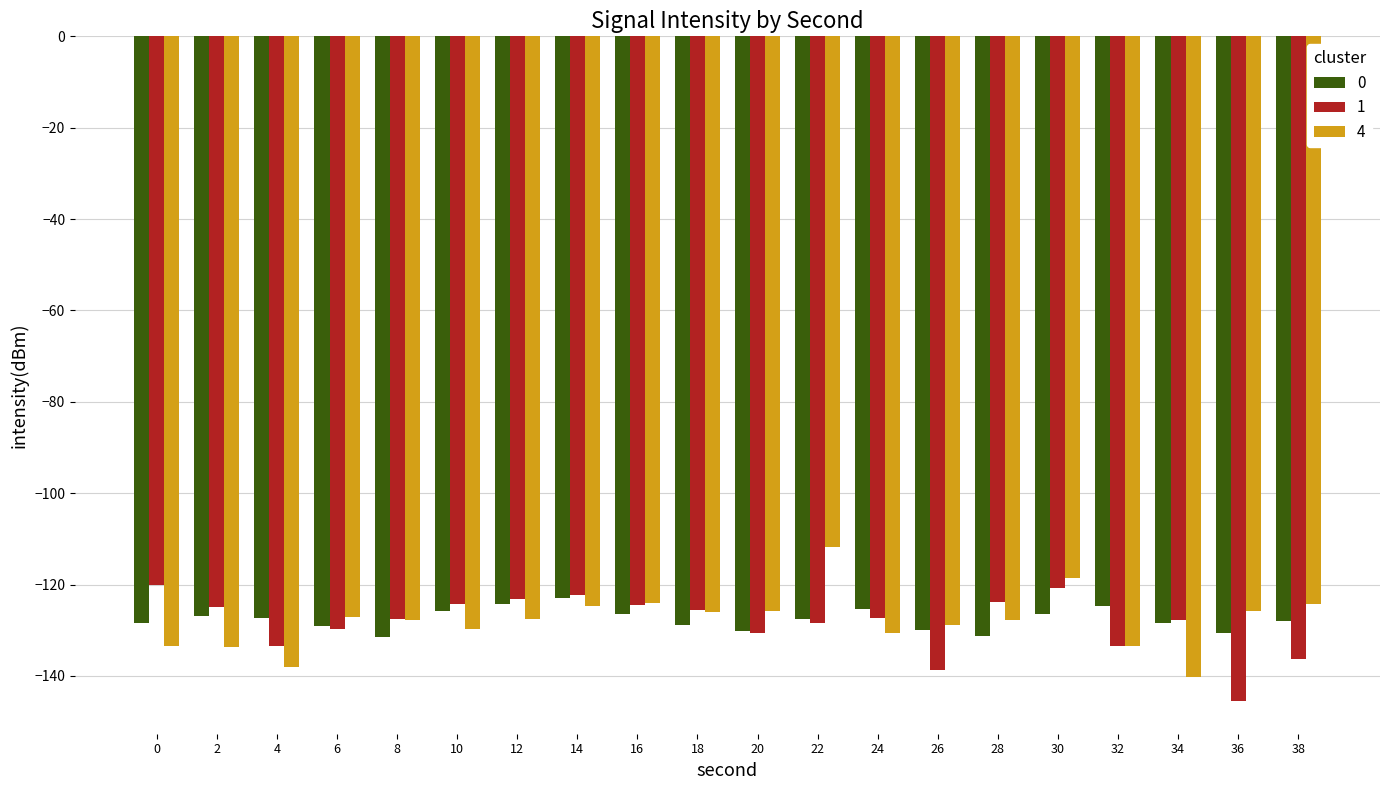

What is the spread (max minus min) of values at 22?

16.6